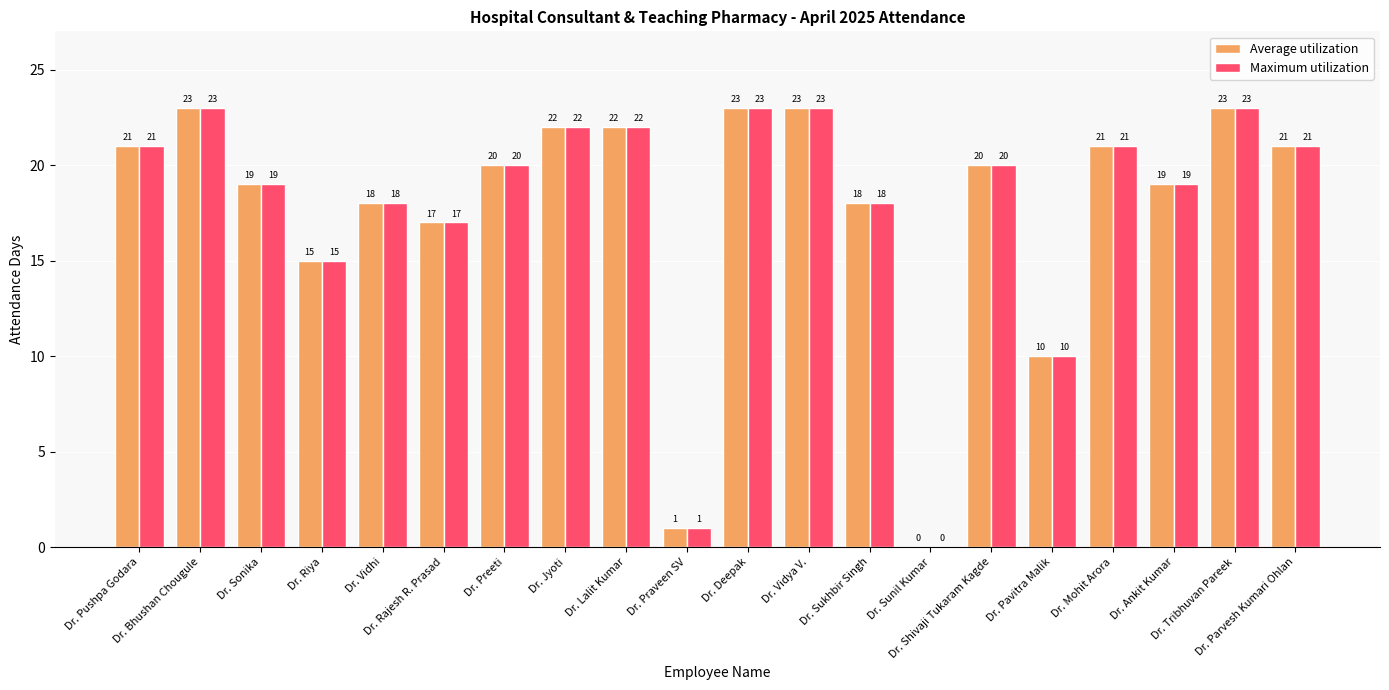

Reading left to right, list all the values displayed in this chart.

Average utilization: Dr. Pushpa Godara=21	Dr. Bhushan Chougule=23	Dr. Sonika=19	Dr. Riya=15	Dr. Vidhi=18	Dr. Rajesh R. Prasad=17	Dr. Preeti=20	Dr. Jyoti=22	Dr. Lalit Kumar=22	Dr. Praveen SV=1	Dr. Deepak=23	Dr. Vidya V.=23	Dr. Sukhbir Singh=18	Dr. Sunil Kumar=0	Dr. Shivaji Tukaram Kagde=20	Dr. Pavitra Malik=10	Dr. Mohit Arora=21	Dr. Ankit Kumar=19	Dr. Tribhuvan Pareek=23	Dr. Parvesh Kumari Ohlan=21
Maximum utilization: Dr. Pushpa Godara=21	Dr. Bhushan Chougule=23	Dr. Sonika=19	Dr. Riya=15	Dr. Vidhi=18	Dr. Rajesh R. Prasad=17	Dr. Preeti=20	Dr. Jyoti=22	Dr. Lalit Kumar=22	Dr. Praveen SV=1	Dr. Deepak=23	Dr. Vidya V.=23	Dr. Sukhbir Singh=18	Dr. Sunil Kumar=0	Dr. Shivaji Tukaram Kagde=20	Dr. Pavitra Malik=10	Dr. Mohit Arora=21	Dr. Ankit Kumar=19	Dr. Tribhuvan Pareek=23	Dr. Parvesh Kumari Ohlan=21